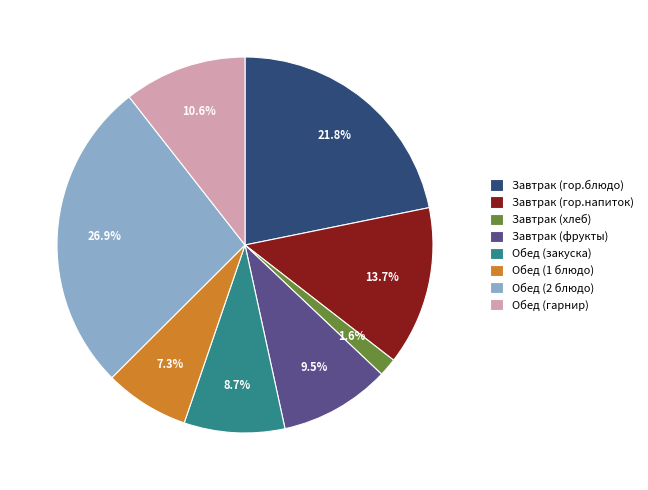

What portion of the pie excludes Завтрак (фрукты)?

90.5%